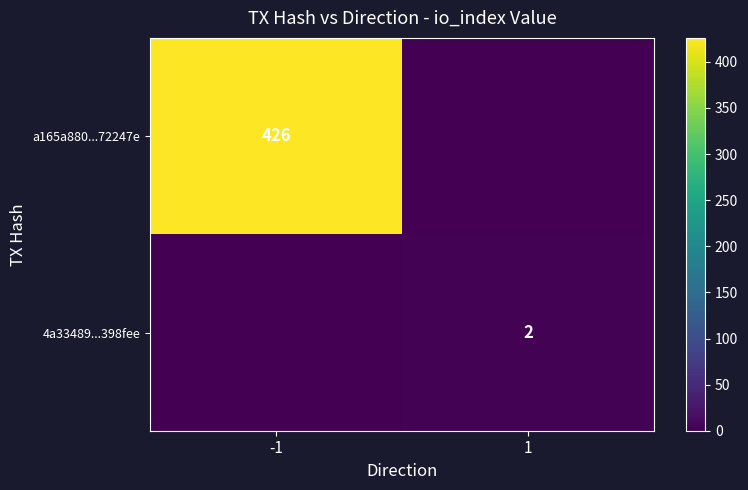

True or false: 4a33489...398fee has a value of 2 at 1.

True